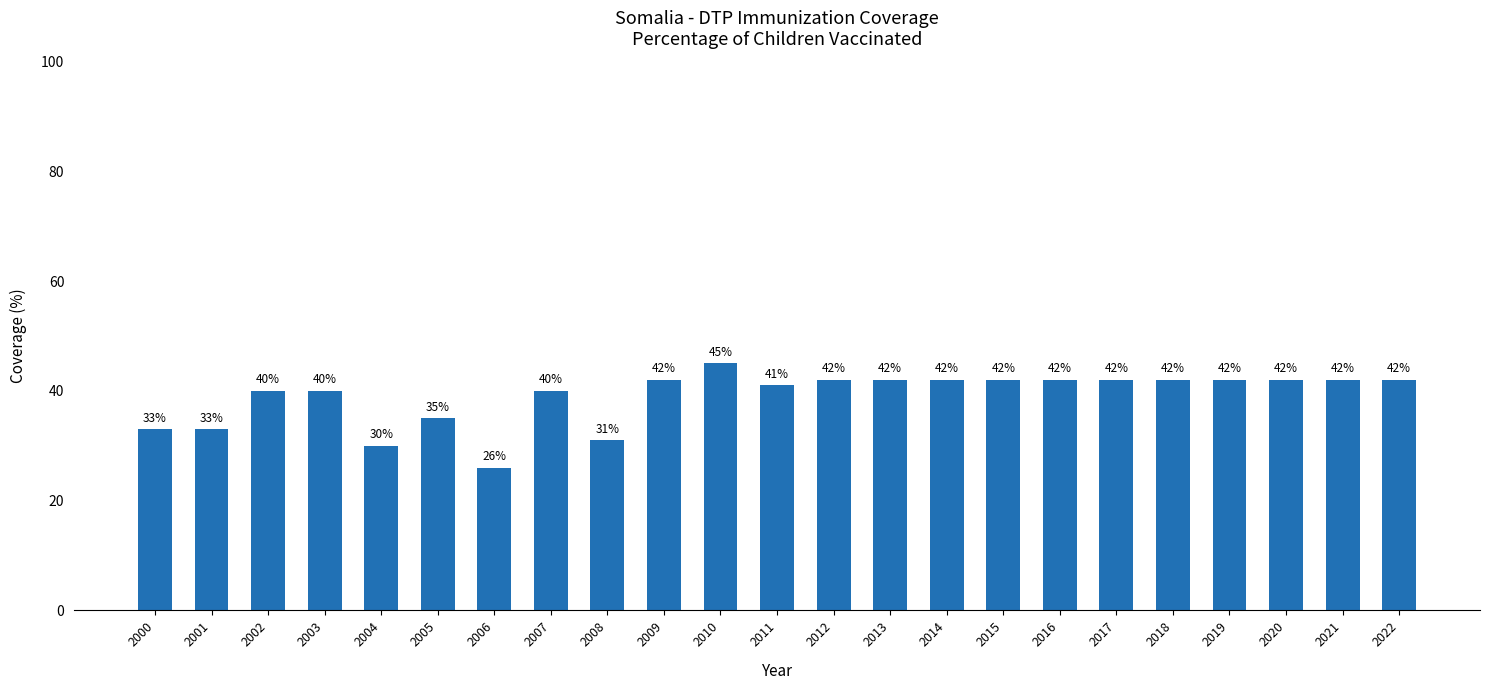

What is the maximum value shown in the chart?

45